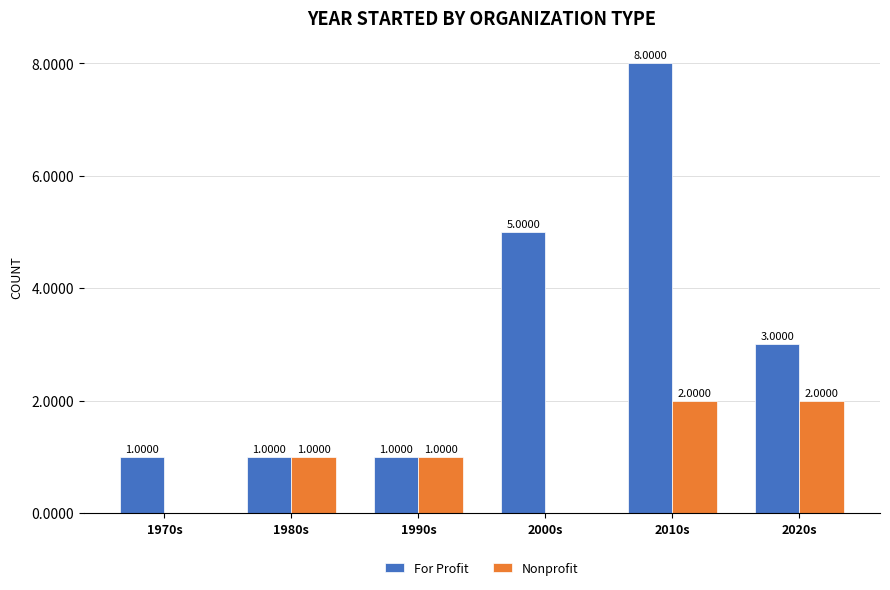

What is the sum of the For Profit values at 2010s and 1980s?

9